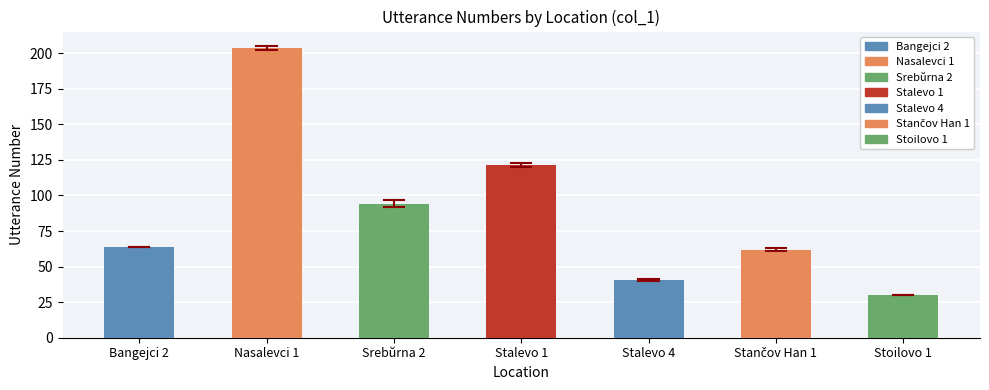

Which label corresponds to the smallest value in the chart?

Stoilovo 1